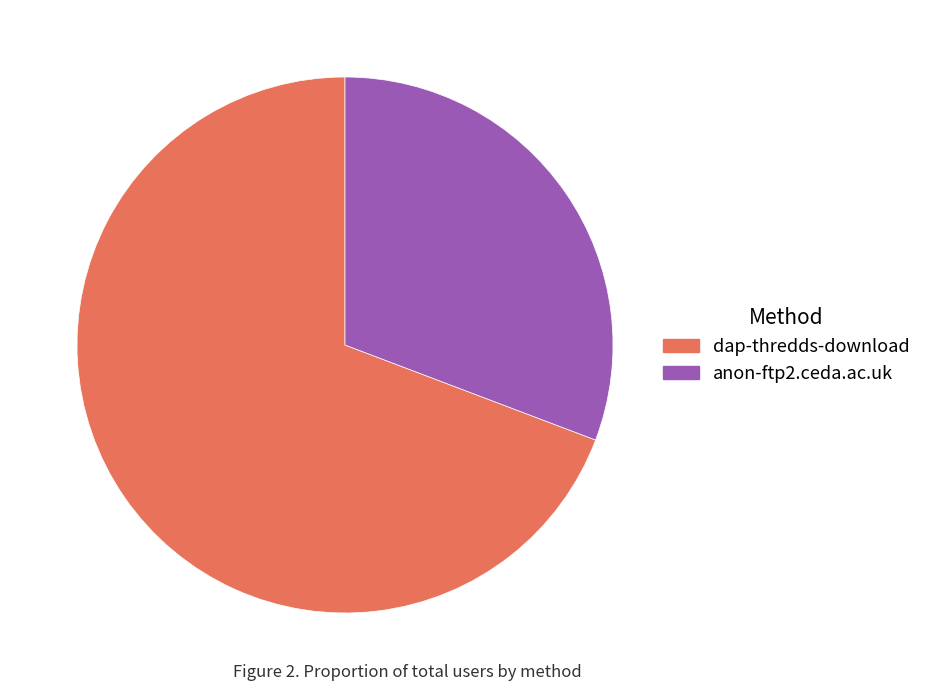

True or false: dap-thredds-download accounts for 56% of the total.

False